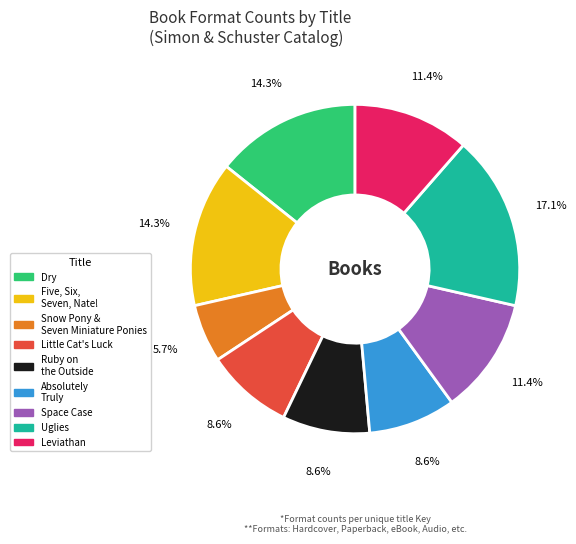

Is there any slice that represents more than half of the pie?

No